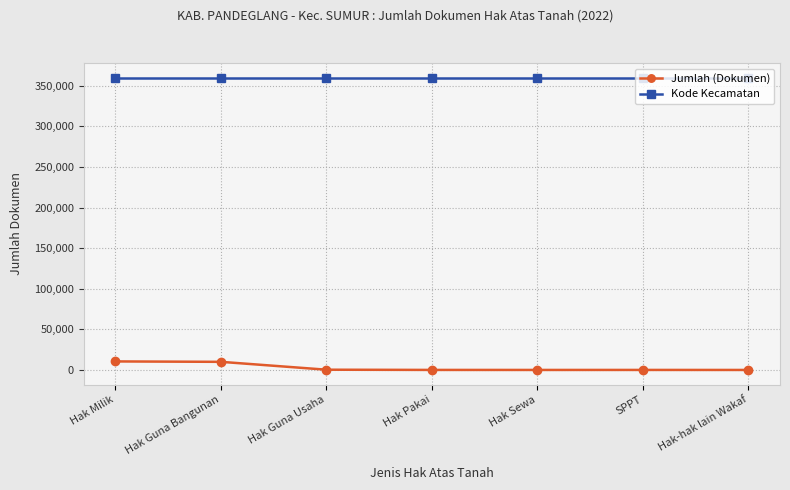

What is the maximum value for Kode Kecamatan?

360101